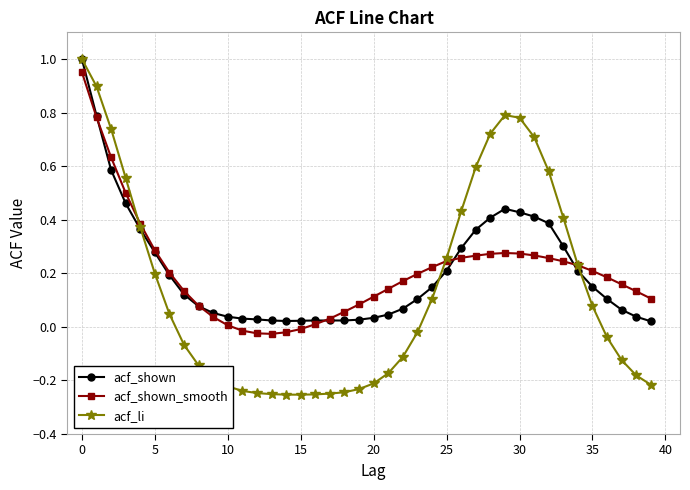

Which series has the largest range (max minus min)?

acf_li